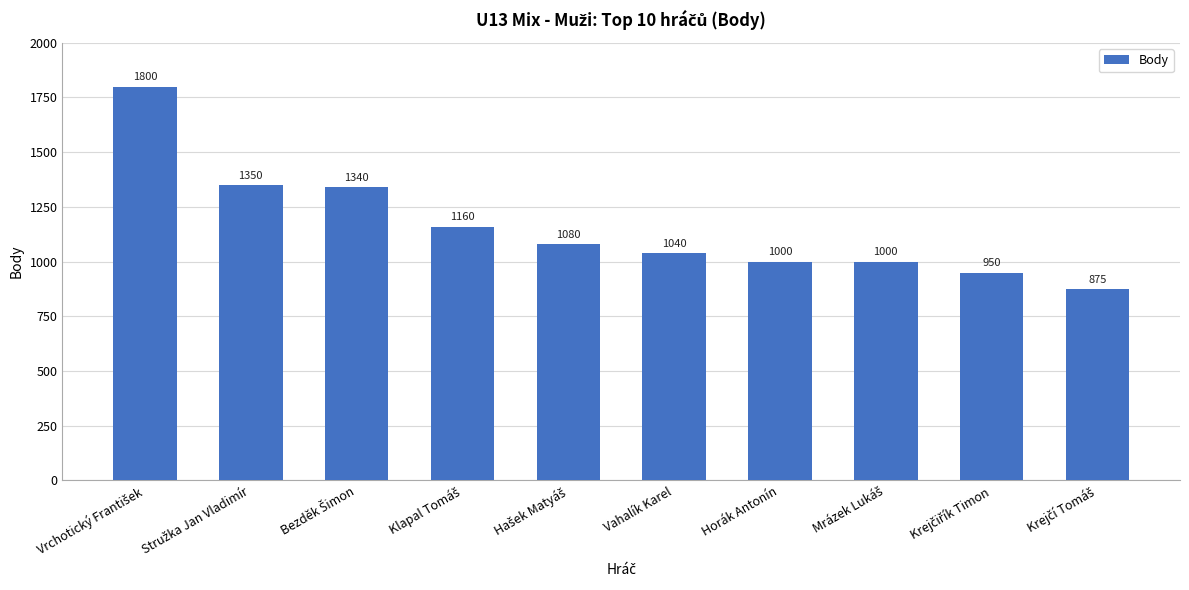

What is the average value?

1160